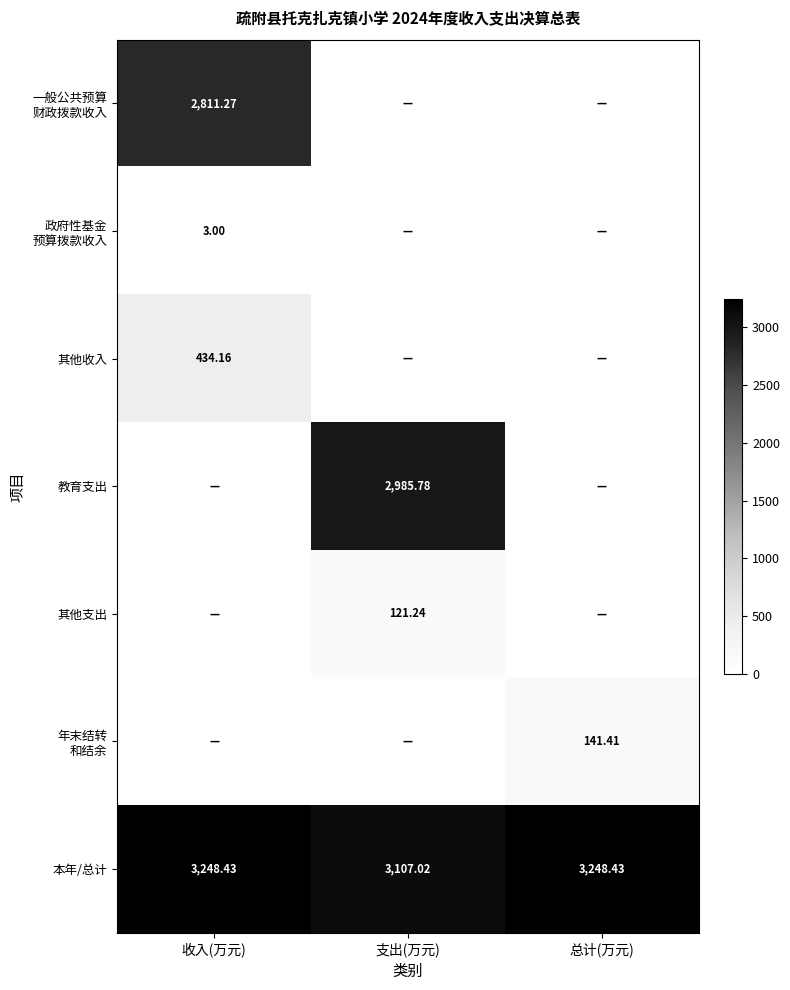

How many data points in 本年/总计 are above 3248?

2